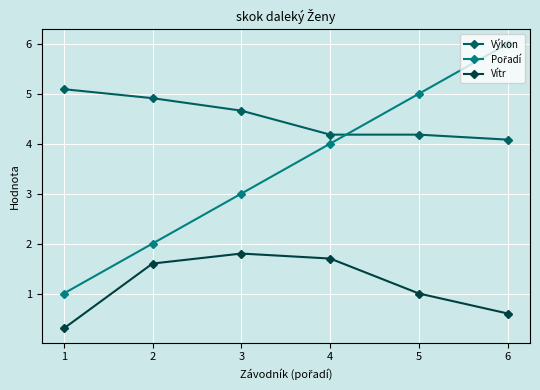

At which label is Výkon closest to 4?

6